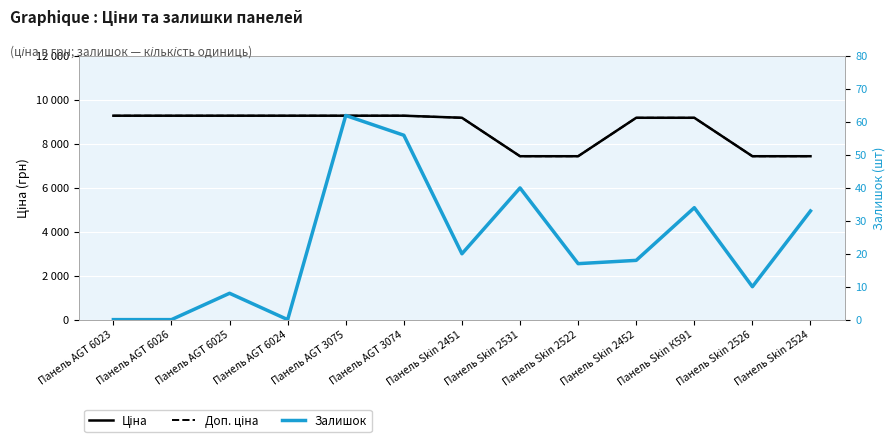

True or false: Ціна and Доп. ціна intersect in this chart.

False